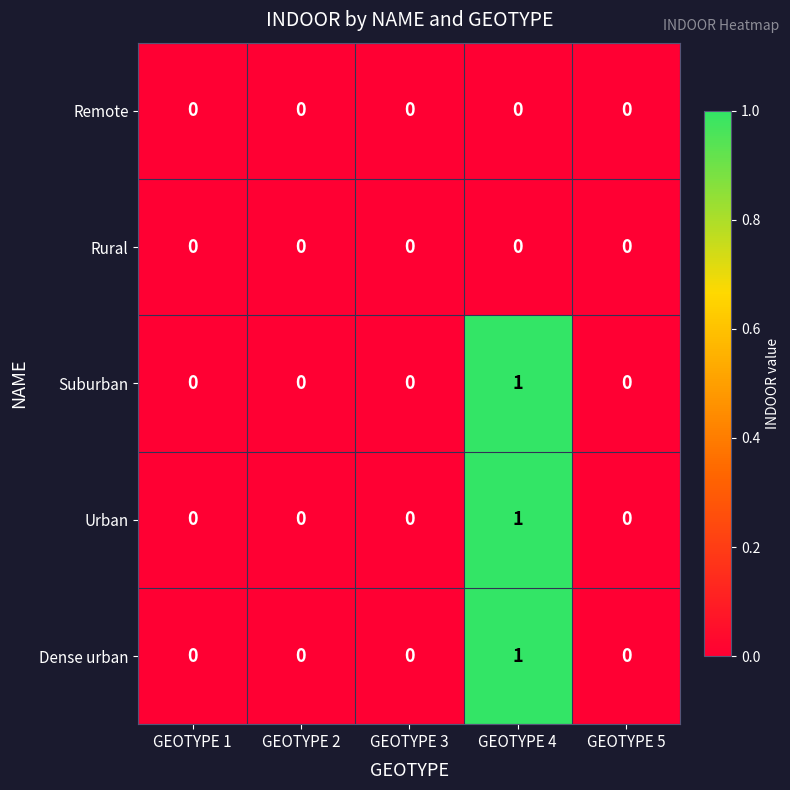

Is it true that Suburban equals 0 at GEOTYPE 1?

True